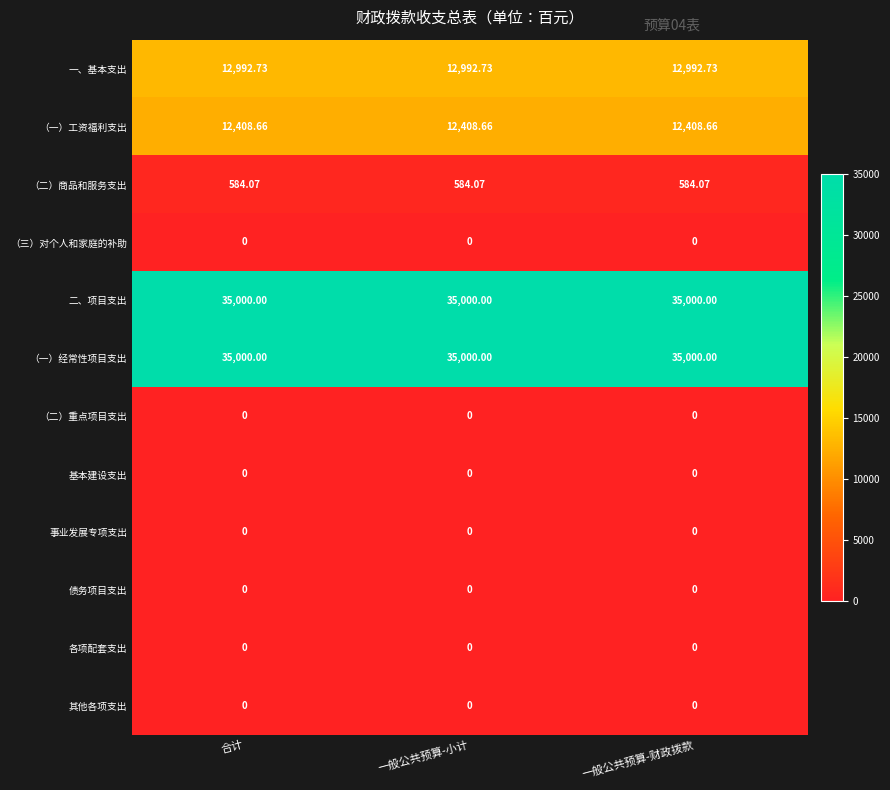

Is the value of 一、基本支出 at 合计 greater than the value of 事业发展专项支出 at 合计?

Yes